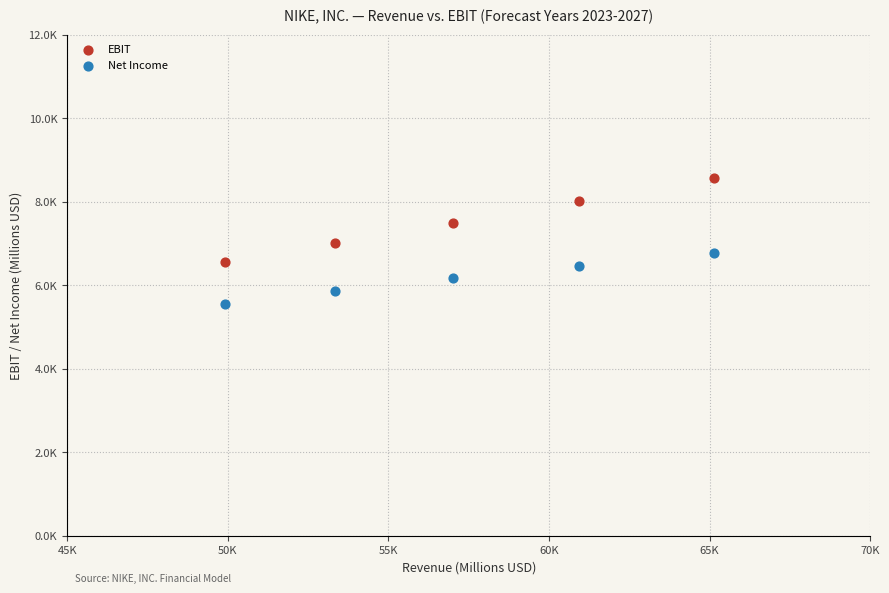

What are all the series names shown in the legend?

EBIT, Net Income